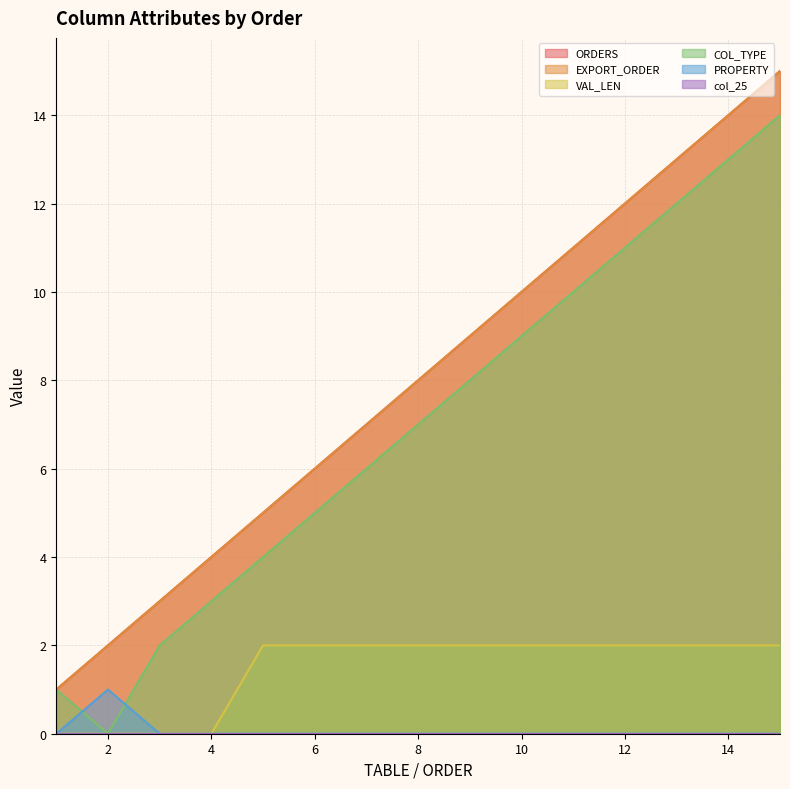

Reading left to right, extract all data points from this chart.

ORDERS: 1	2	3	4	5	6	7	8	9	10	11	12	13	14	15
EXPORT_ORDER: 1	2	3	4	5	6	7	8	9	10	11	12	13	14	15
VAL_LEN: 0	0	0	0	2	2	2	2	2	2	2	2	2	2	2
COL_TYPE: 1	0	2	3	4	5	6	7	8	9	10	11	12	13	14
PROPERTY: 0	1	0	0	0	0	0	0	0	0	0	0	0	0	0